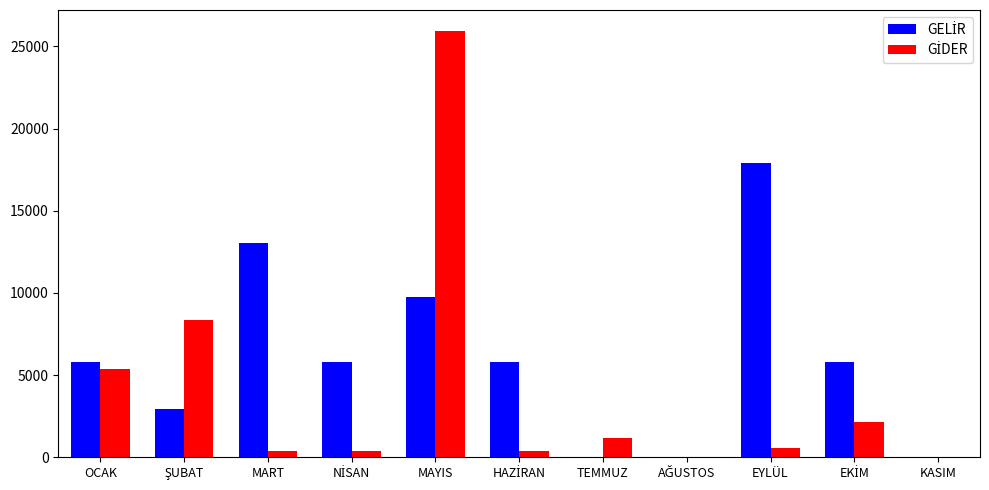

What is the maximum value shown in the chart?

25913.7